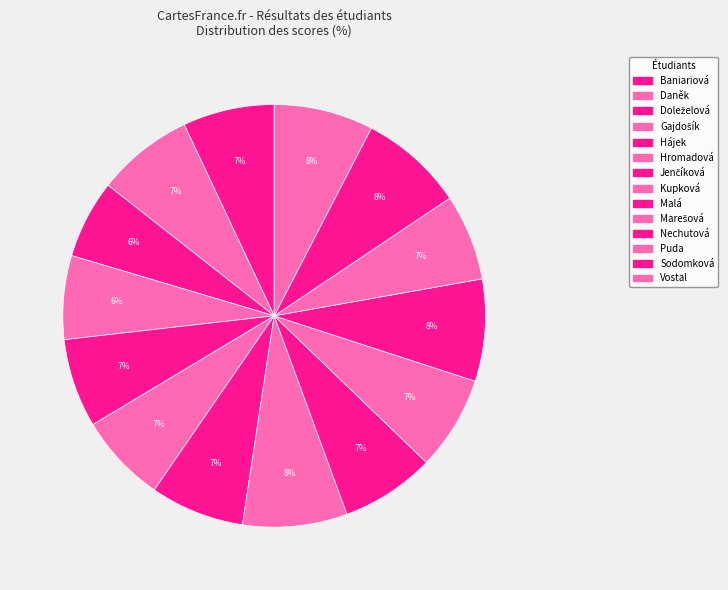

Which slice is the largest?

Kupková